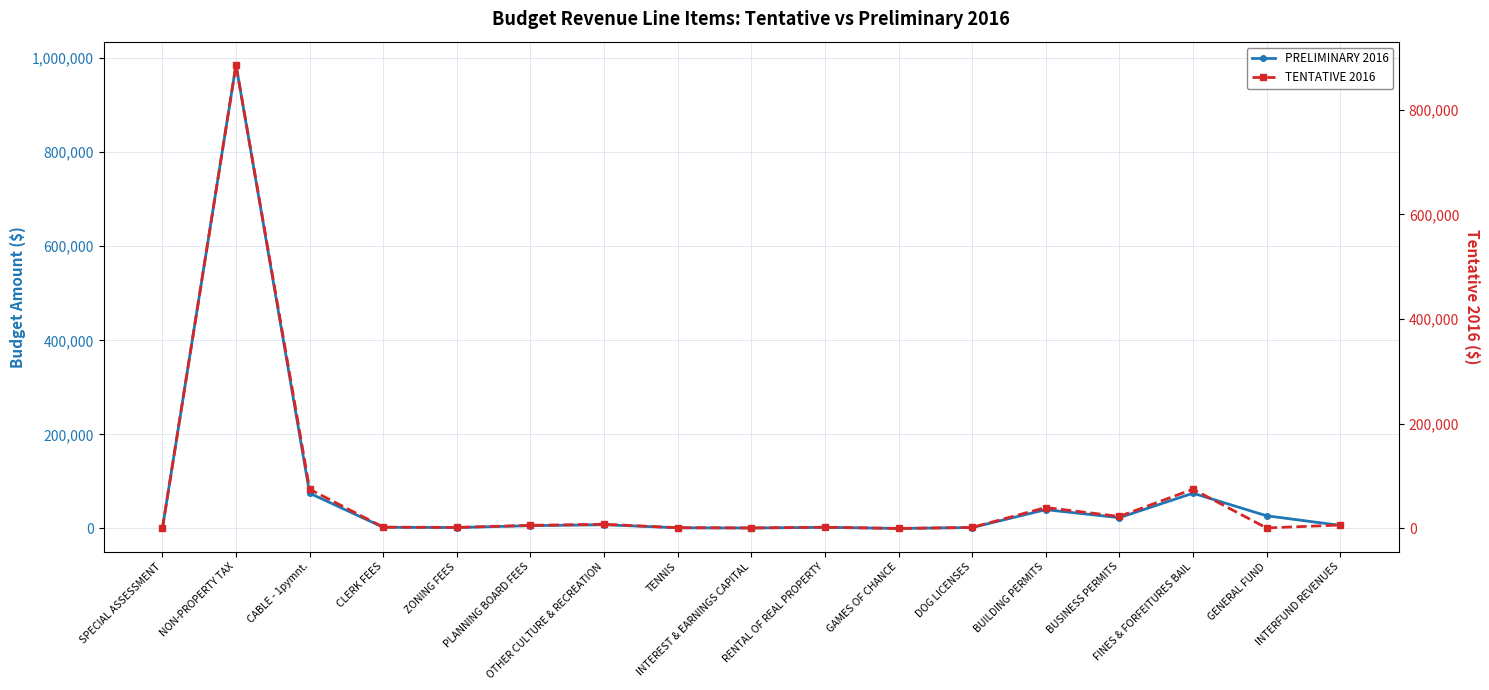

True or false: PRELIMINARY 2016 and TENTATIVE 2016 cross at least once.

False